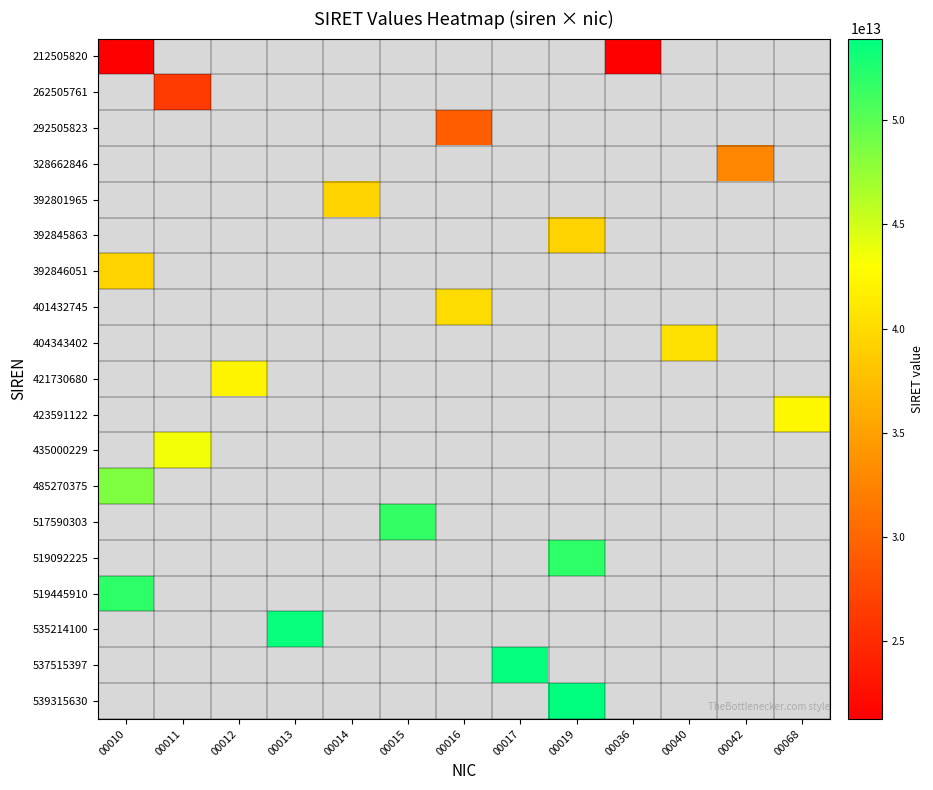

List the series in order of their overall mean, lowest first.

212505820, 262505761, 292505823, 328662846, 392801965, 392845863, 392846051, 401432745, 404343402, 421730680, 423591122, 435000229, 485270375, 517590303, 519092225, 519445910, 535214100, 537515397, 539315630